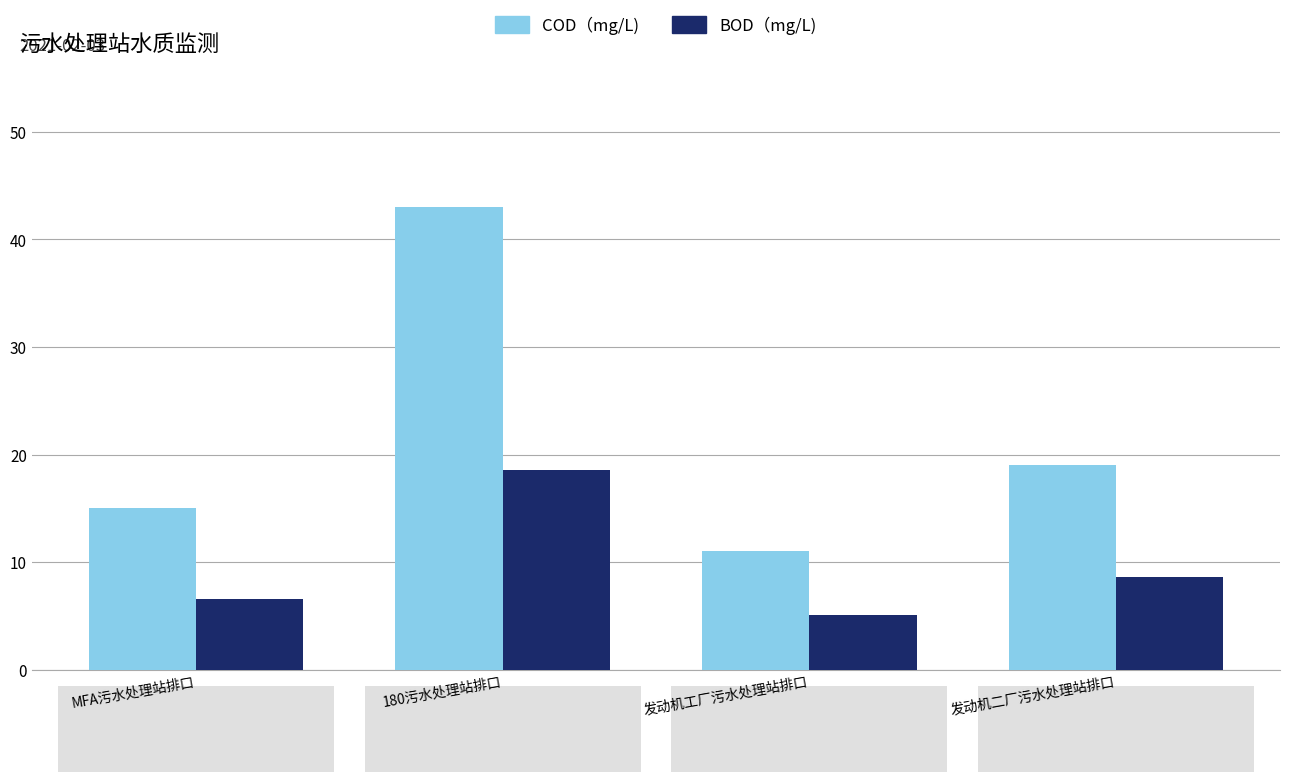

Which series has the largest total across all categories?

COD（mg/L)